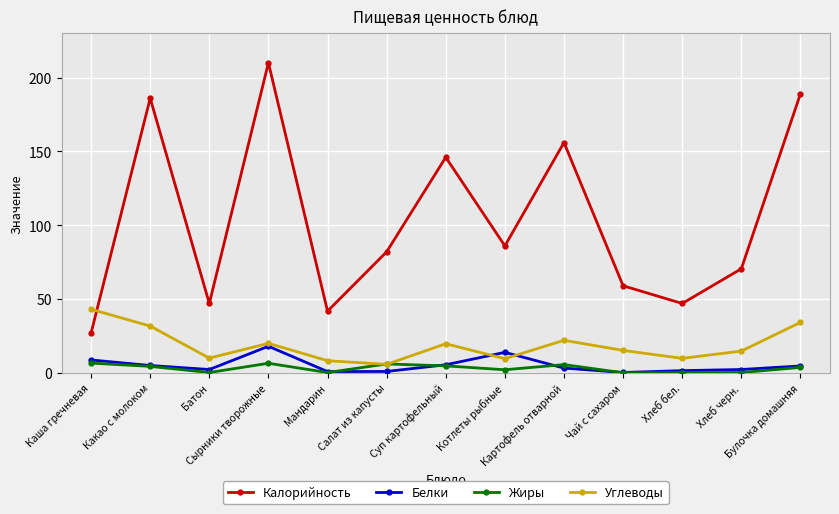

What is the sum of the Калорийность values at Суп картофельный and Какао с молоком?

332.0